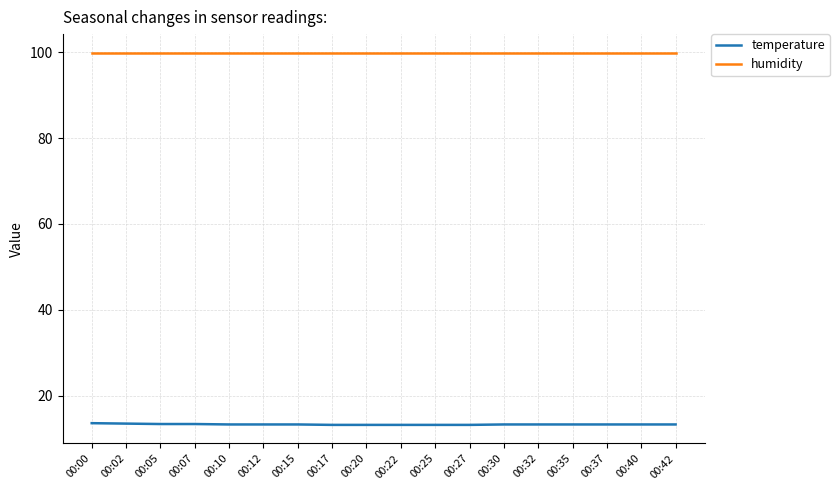

True or false: humidity and temperature intersect in this chart.

False